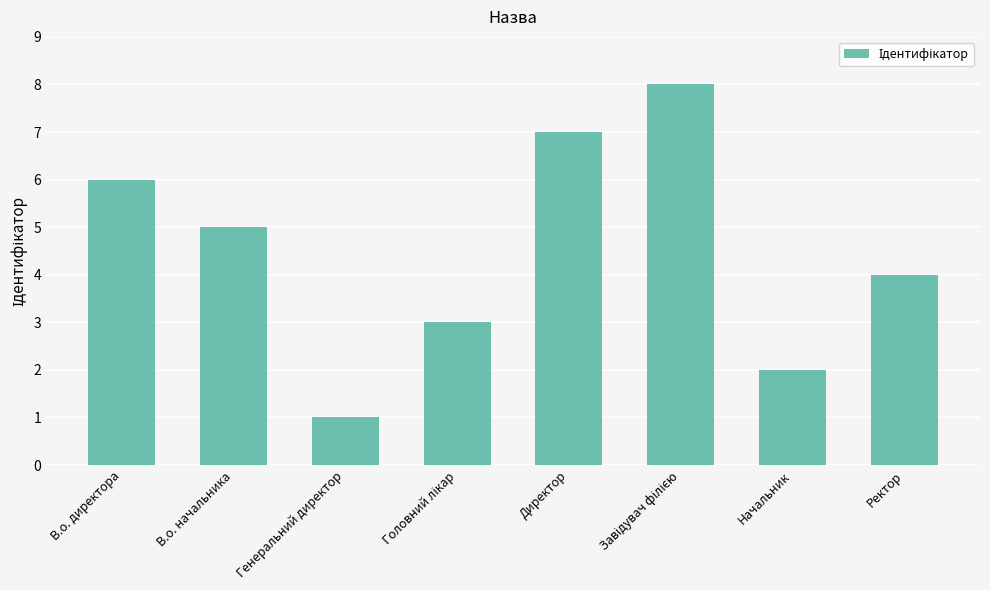

Approximately how many times larger is the value at В.о. начальника compared to Генеральний директор?

5.0